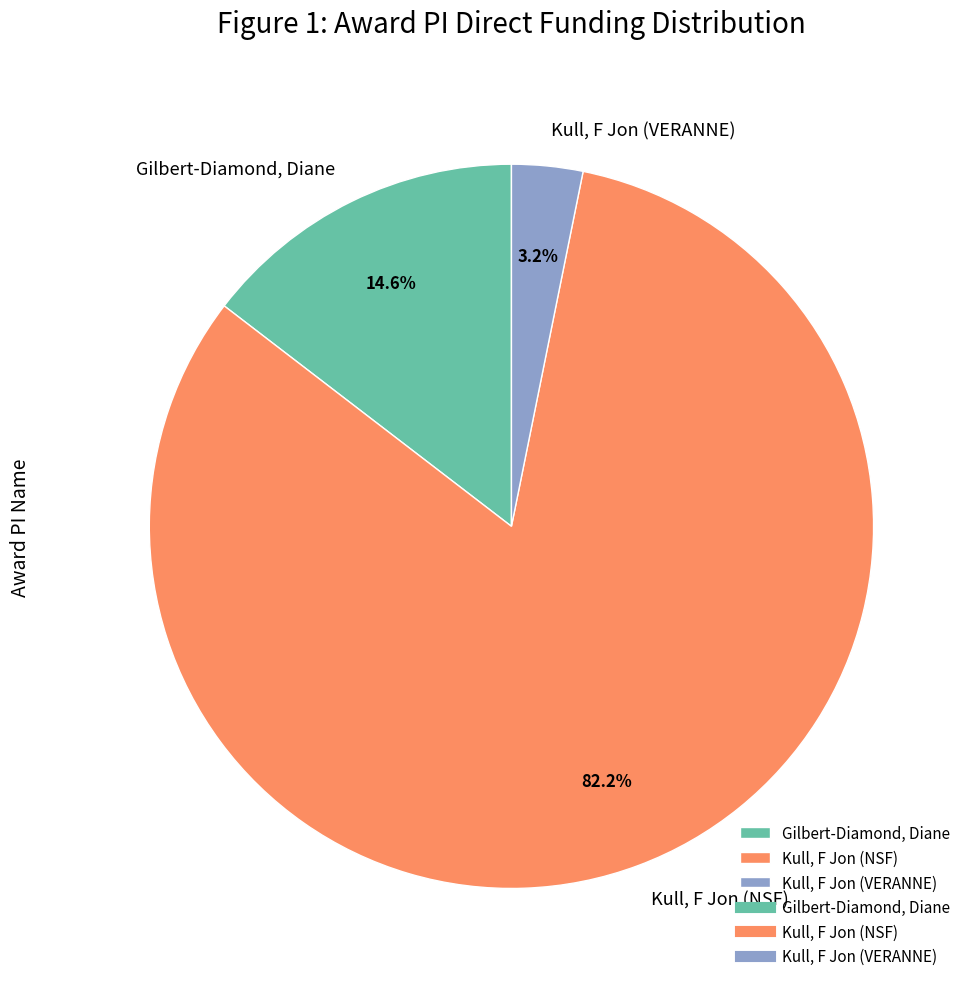

How many slices are in this pie chart?

3